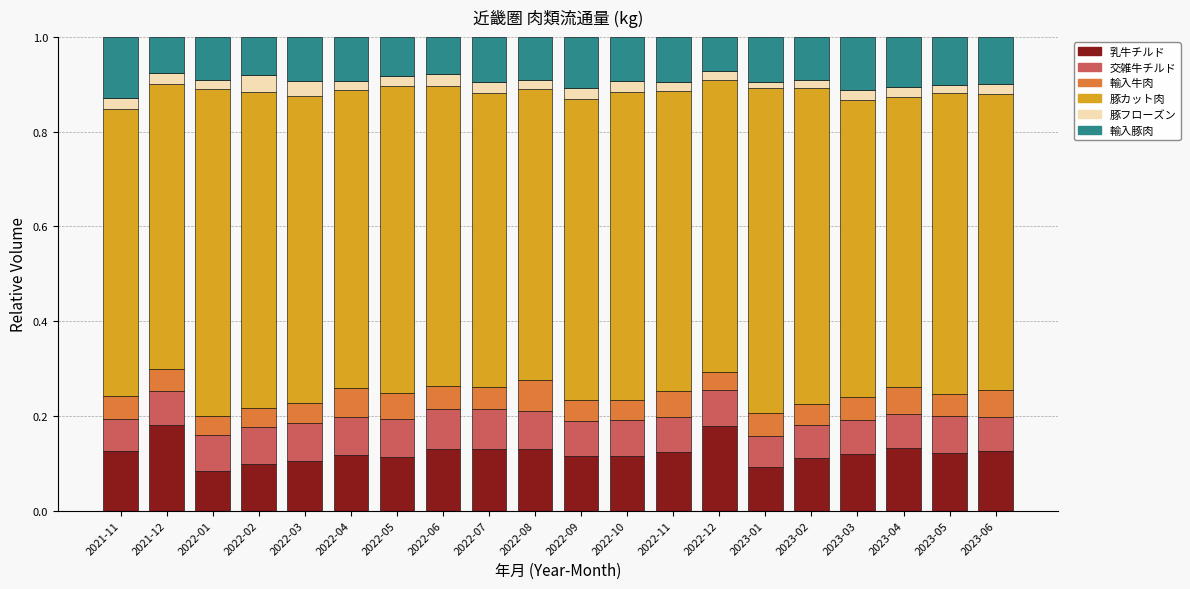

How many bars are there in total?

20